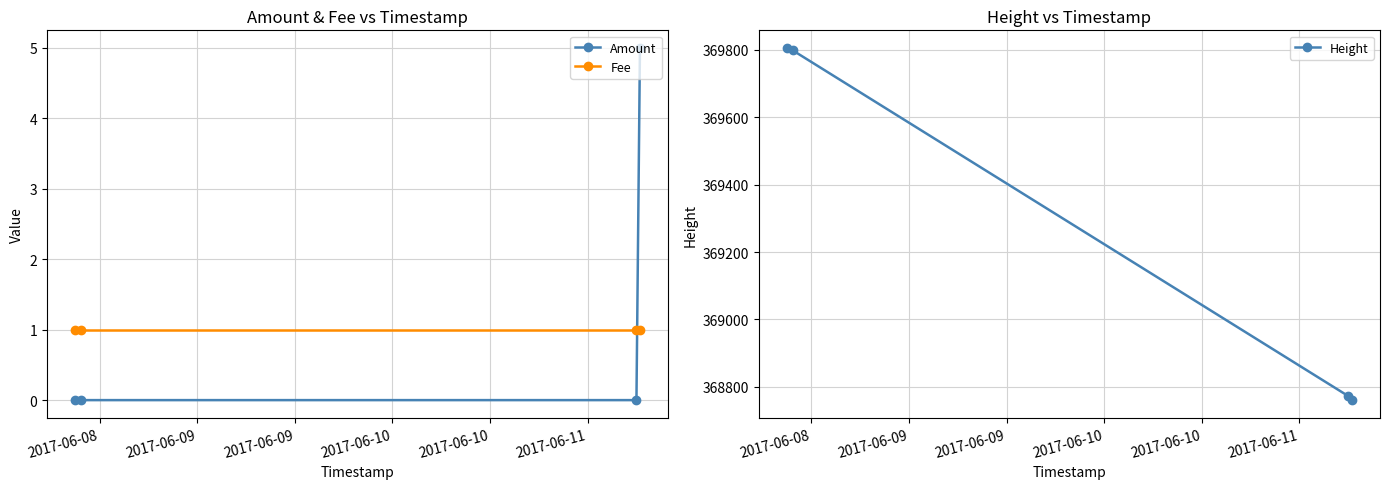

What is the highest value of the Height series?

369805